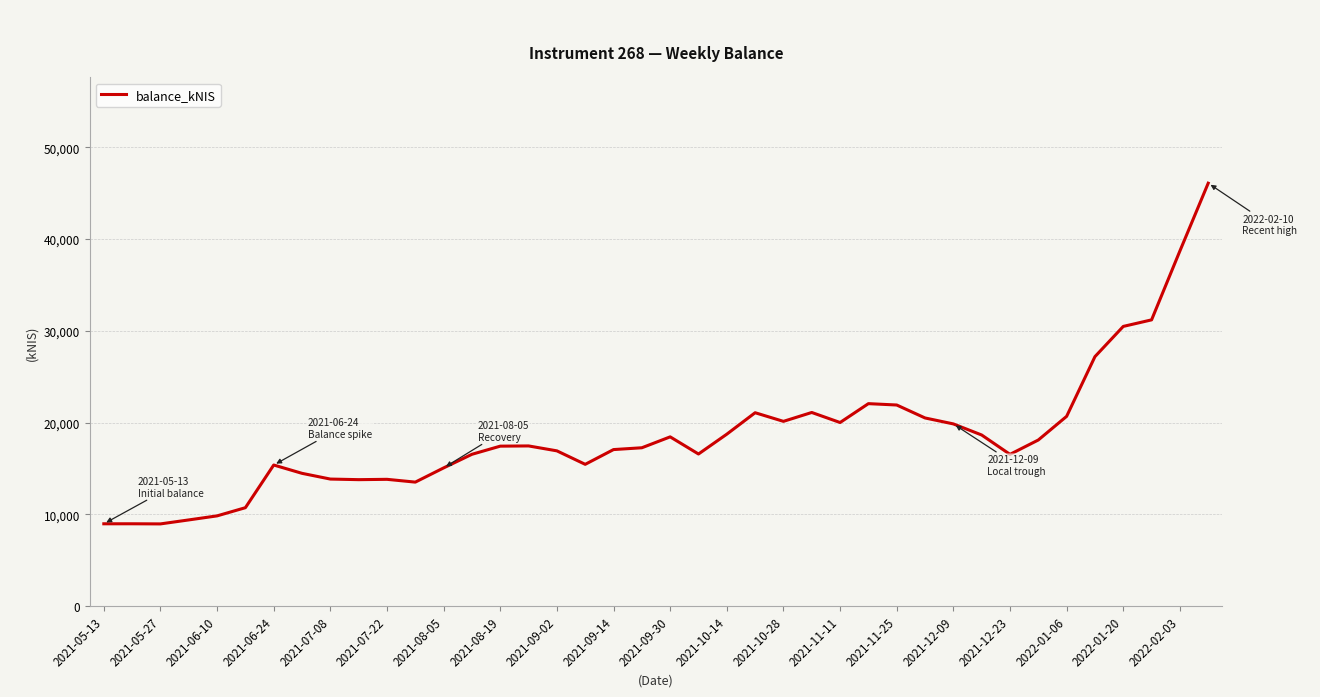

What is the smallest value displayed?

8965.6